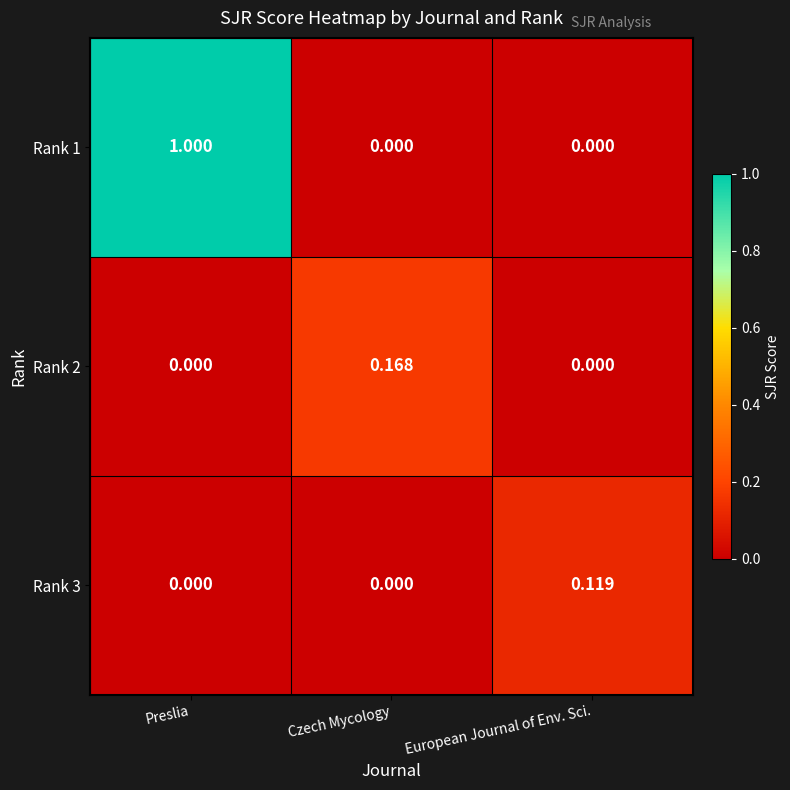

Which label corresponds to the largest value in the chart?

Preslia